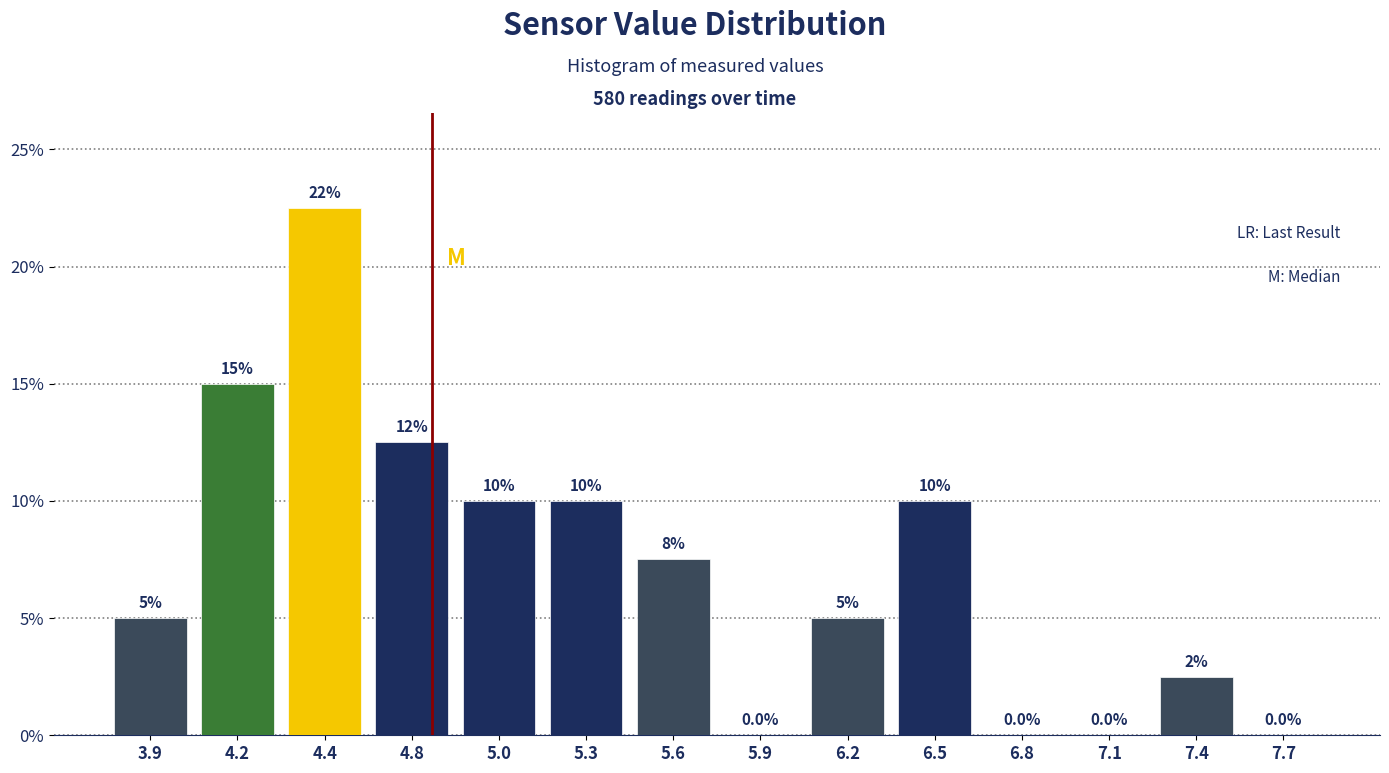

Reading left to right, what are all the values shown in this chart?

3.9=5.0	4.2=15.0	4.4=22.5	4.8=12.5	5.0=10.0	5.3=10.0	5.6=7.5	5.9=0.0	6.2=5.0	6.5=10.0	6.8=0.0	7.1=0.0	7.4=2.5	7.7=0.0